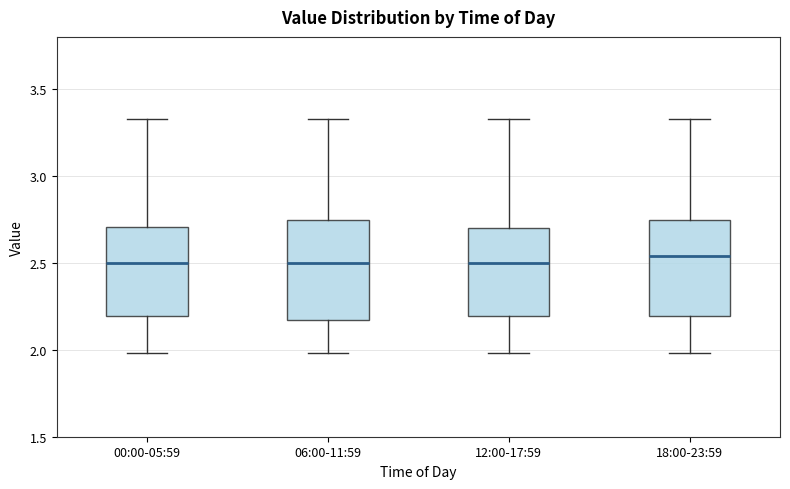

Reading left to right, read every box against the y-axis: the position of its median line, the range the box covers, and the ends of its whiskers. The values are not printed on the chart, so give them approximately, as read against the axis.

00:00-05:59: median 2.50, box 2.20 to 2.70, whiskers 2.00 to 3.35
06:00-11:59: median 2.50, box 2.15 to 2.75, whiskers 2.00 to 3.35
12:00-17:59: median 2.50, box 2.20 to 2.70, whiskers 2.00 to 3.35
18:00-23:59: median 2.55, box 2.20 to 2.75, whiskers 2.00 to 3.35